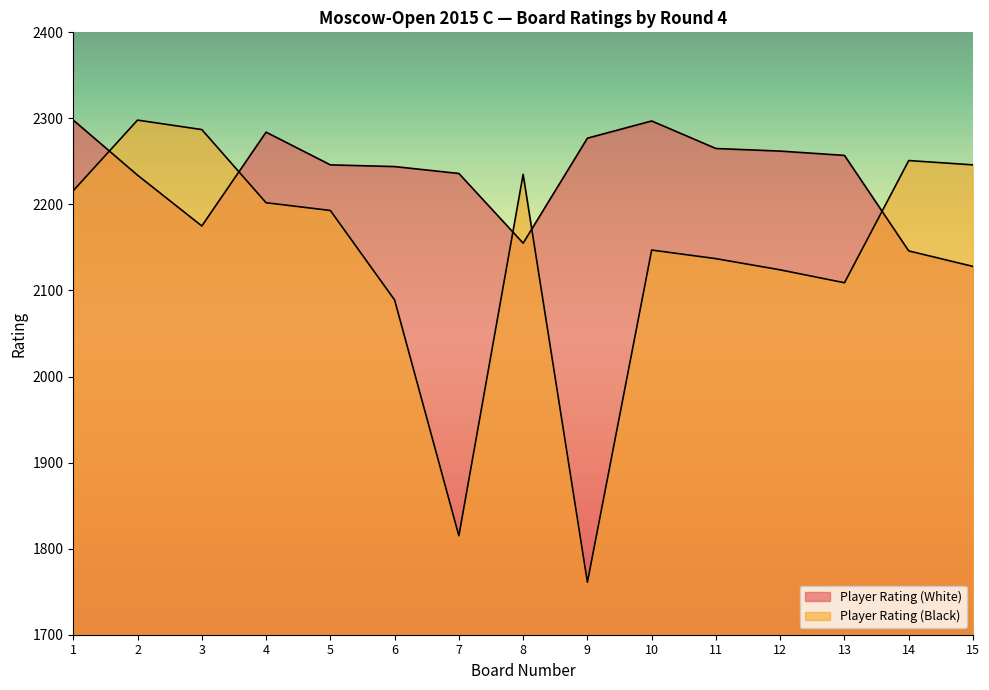

How many lines are shown in the chart?

2